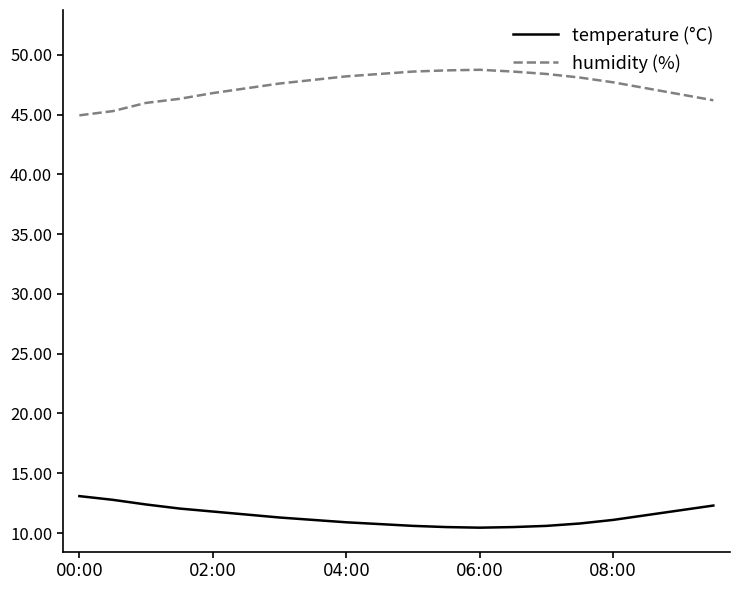

Rank the series by their average value, from highest to lowest.

humidity (%), temperature (°C)